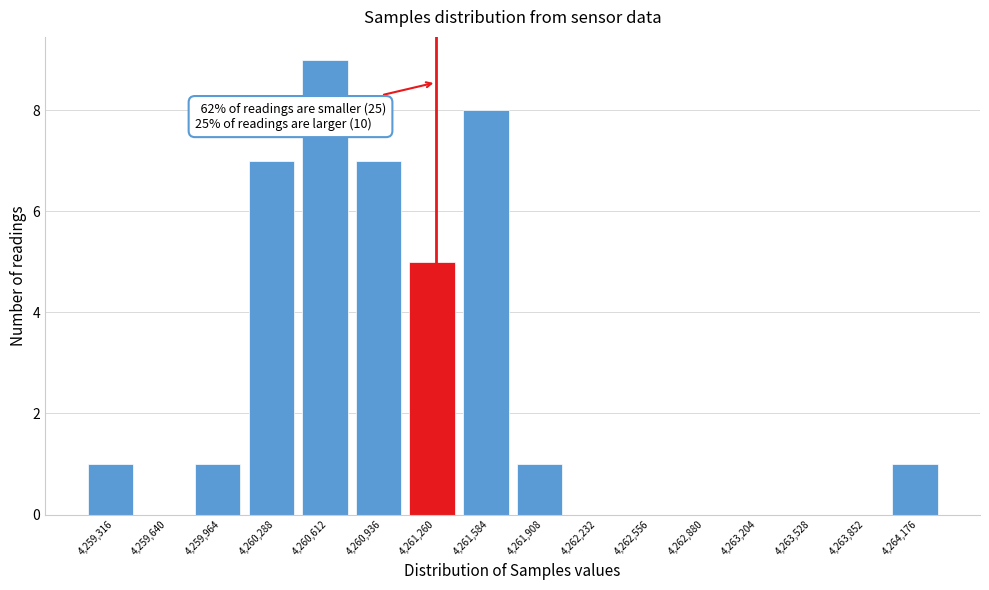

Which range on the x-axis has the tallest bar?

4260450 to 4260750